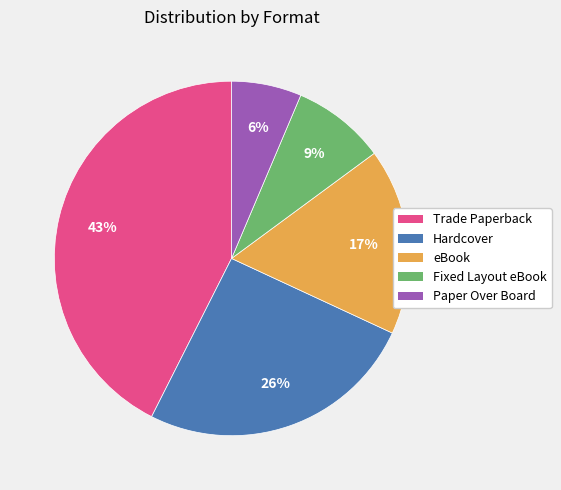

To the nearest percent, what is the average slice percentage?

20%